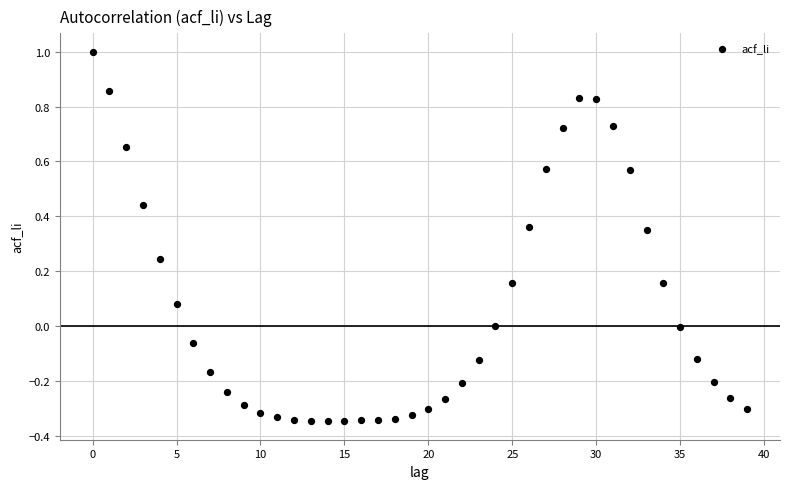

What is the range of Y values (max minus min)?

1.3